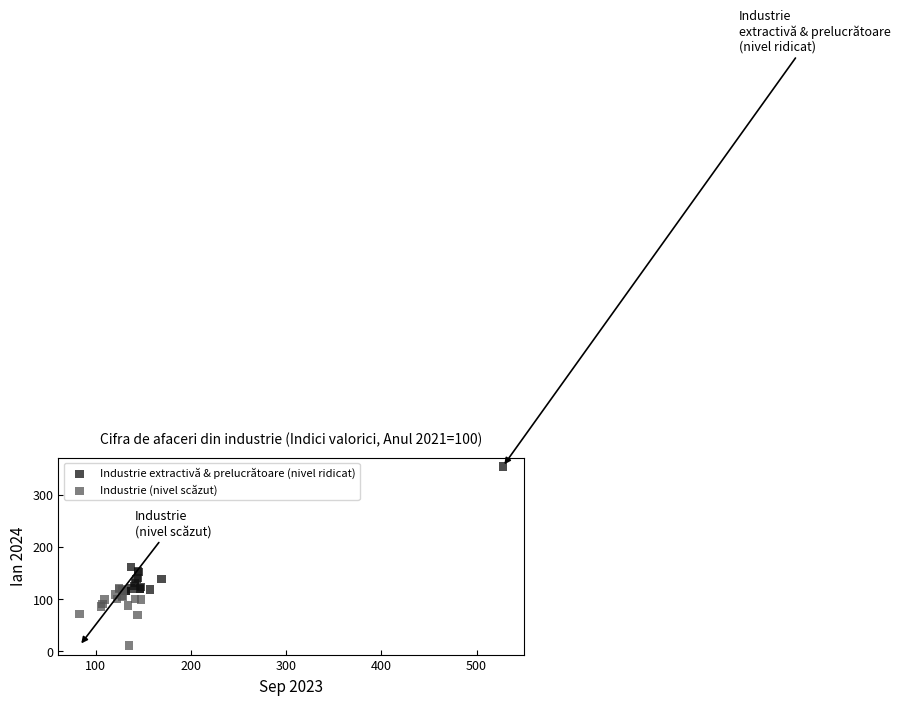

Which series reaches the minimum Y coordinate?

Industrie (nivel scăzut)